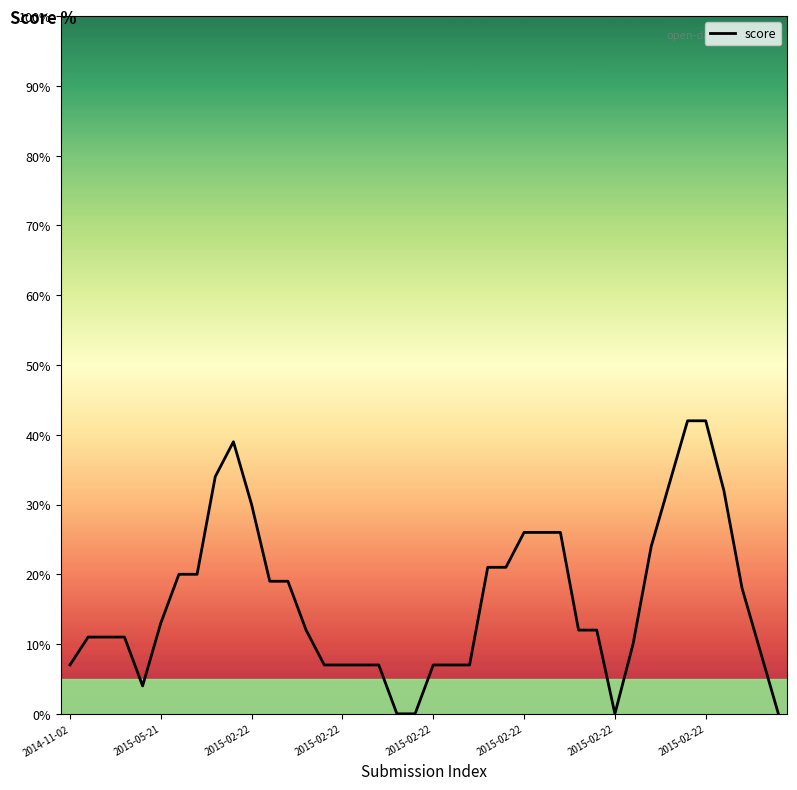

What is the greatest value displayed?

42